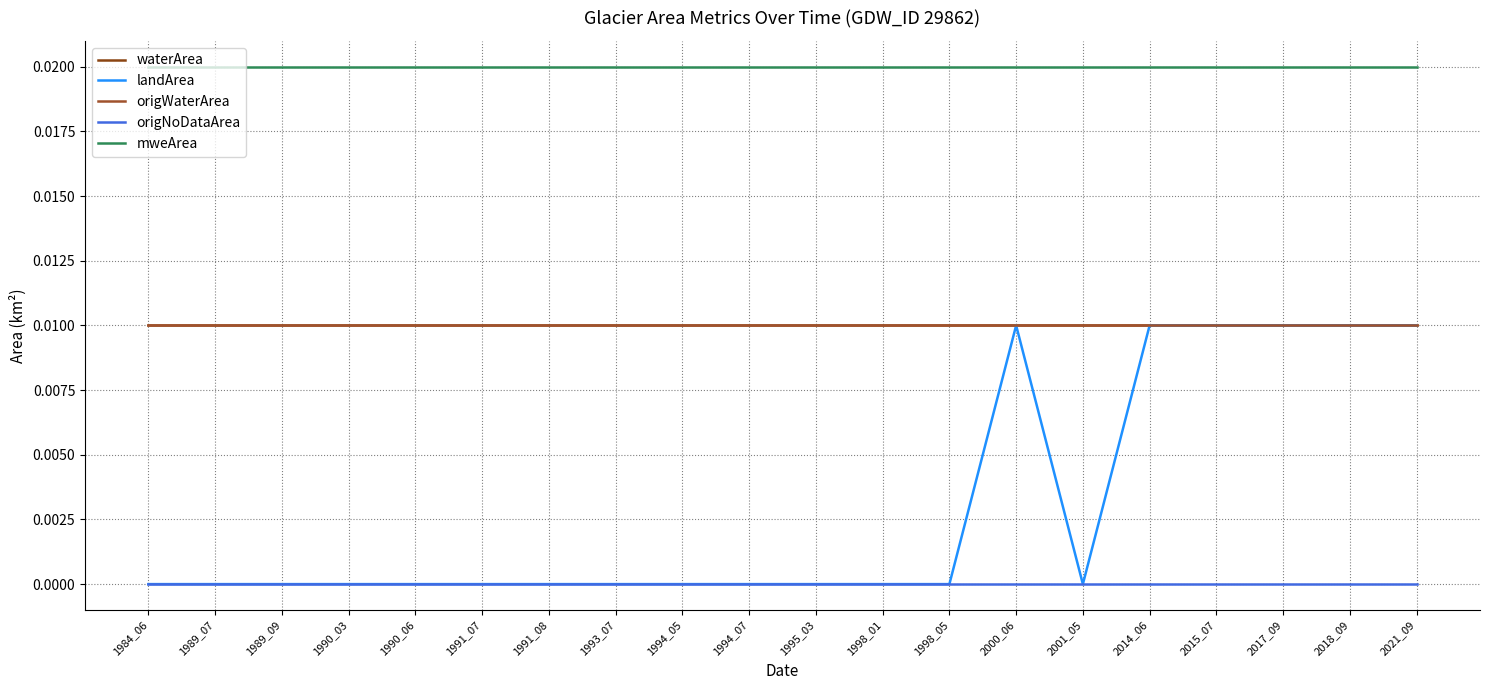

Is this an area chart (filled region under the line)?

No